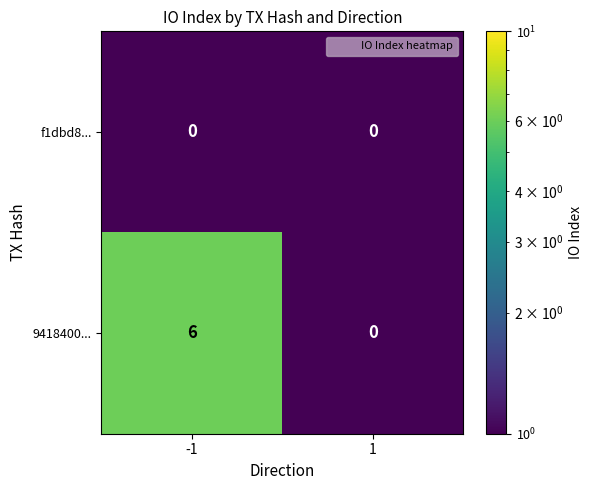

What is the maximum value shown in the chart?

6